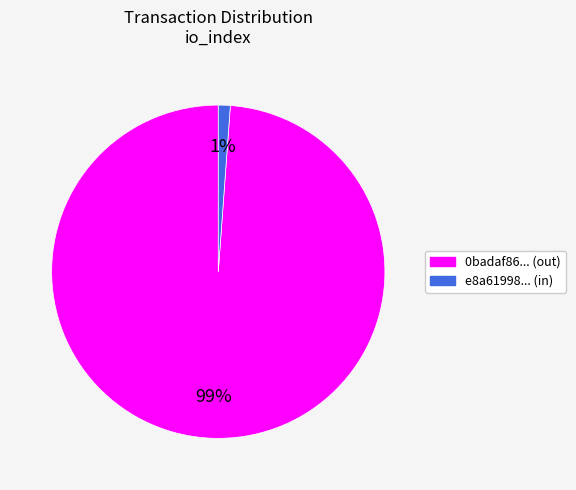

To the nearest percent, what is the average slice percentage?

50%